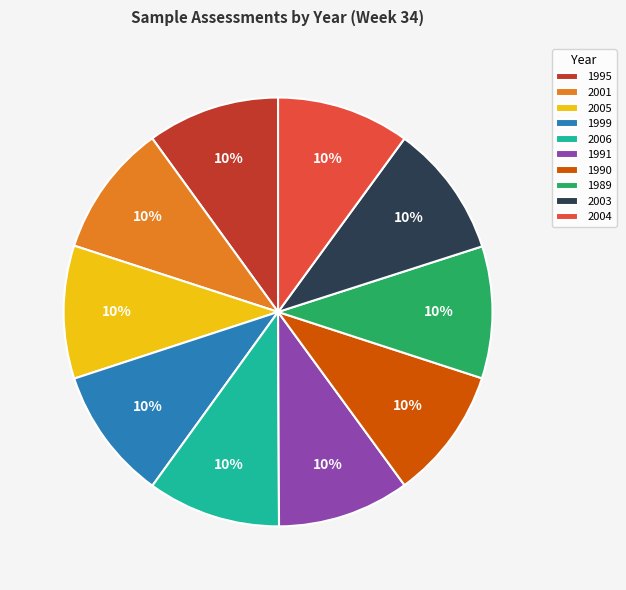

Count the number of slices in the pie.

10